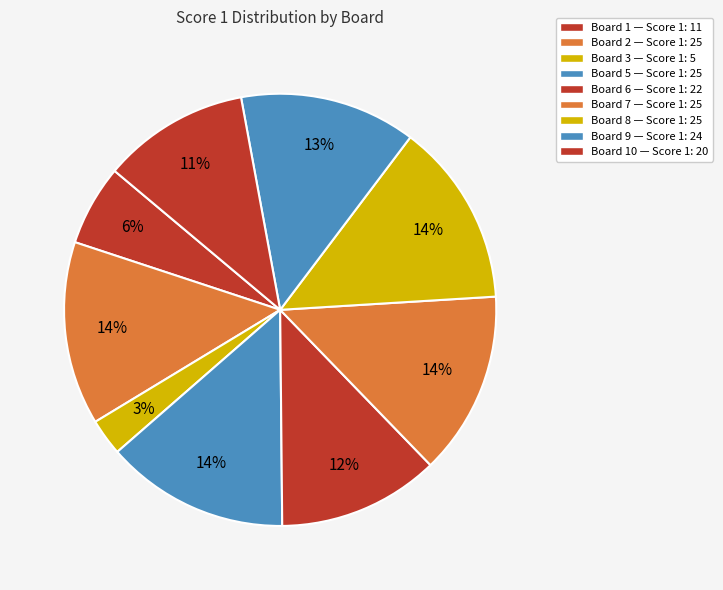

What is the largest slice in the pie chart?

2